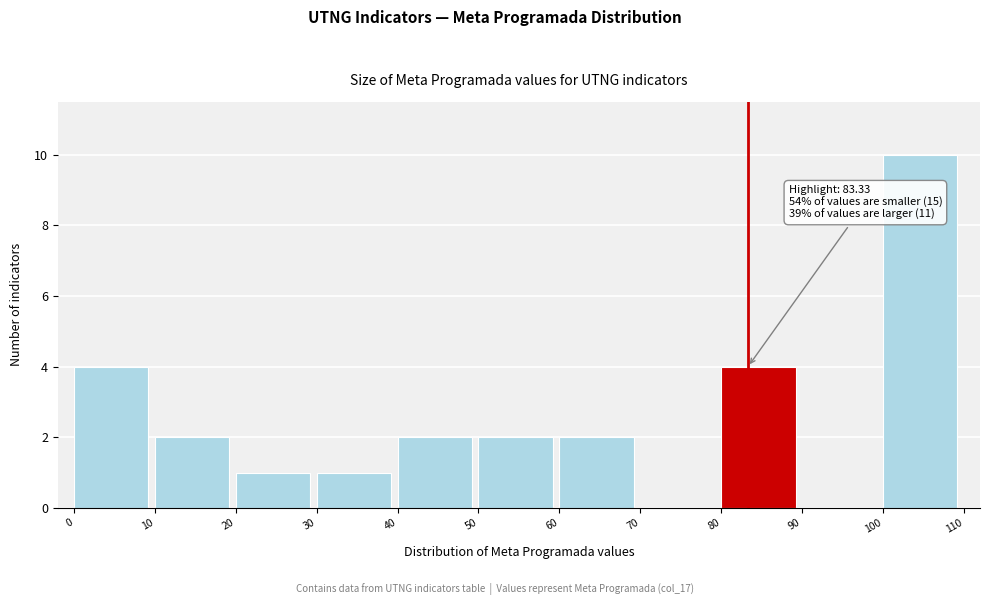

Which range on the x-axis has the tallest bar?

100 to 110